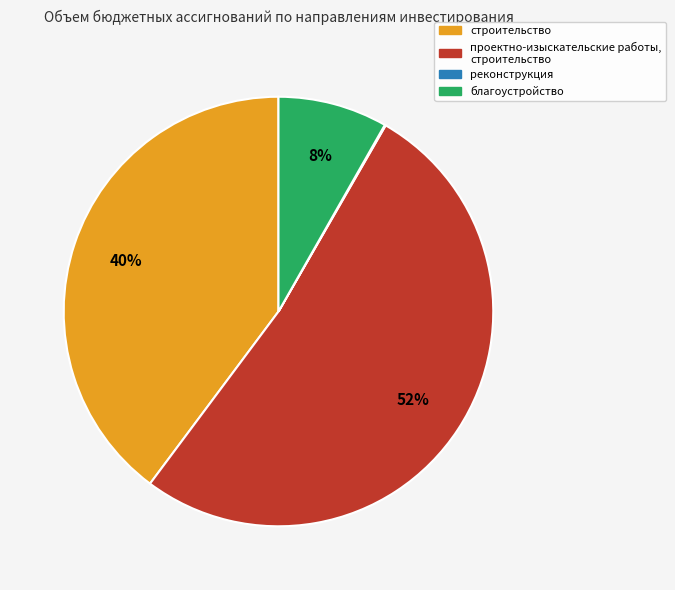

Which slice is the largest?

проектно-изыскательские работы, строительство